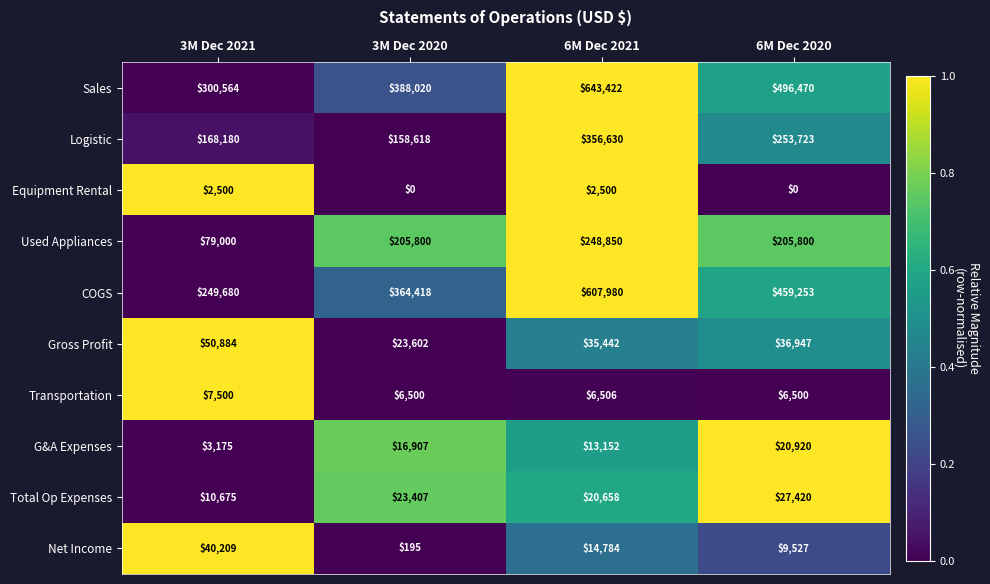

At which label does Total Op Expenses reach its peak?

6M Dec 2020